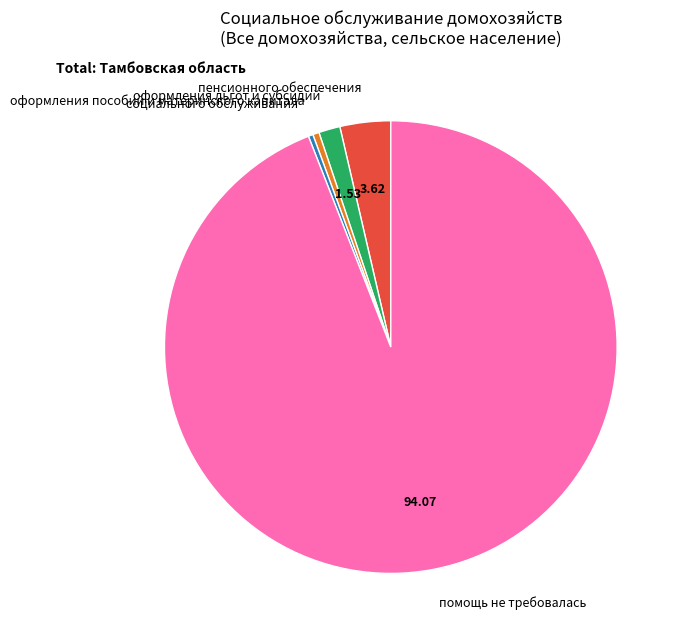

Which category has the biggest portion of the pie?

помощь не требовалась